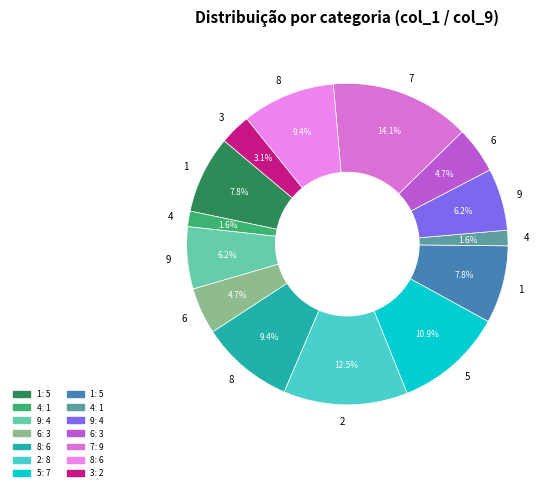

How many slices are in this pie chart?

14